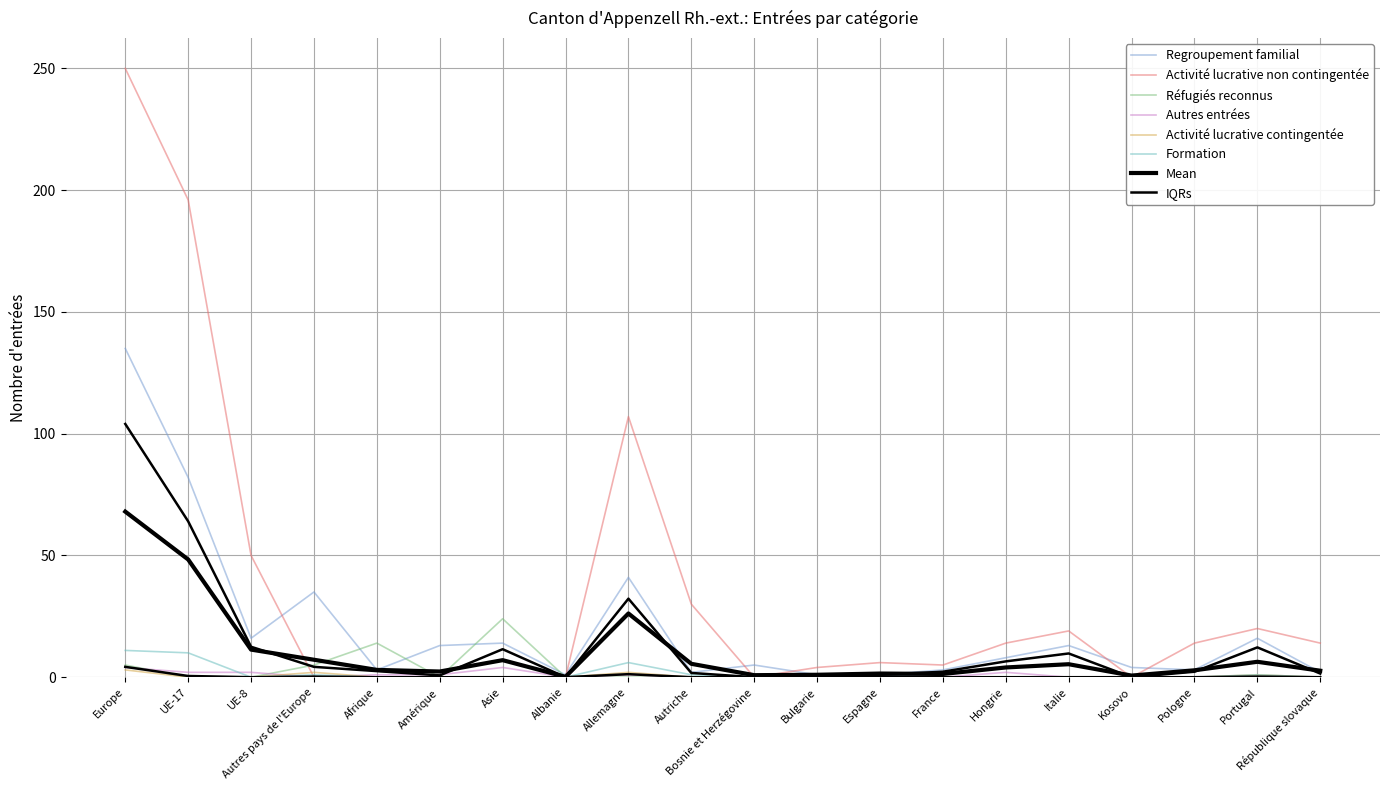

What is the difference between the second highest and second lowest values in the Autres entrées series?

4